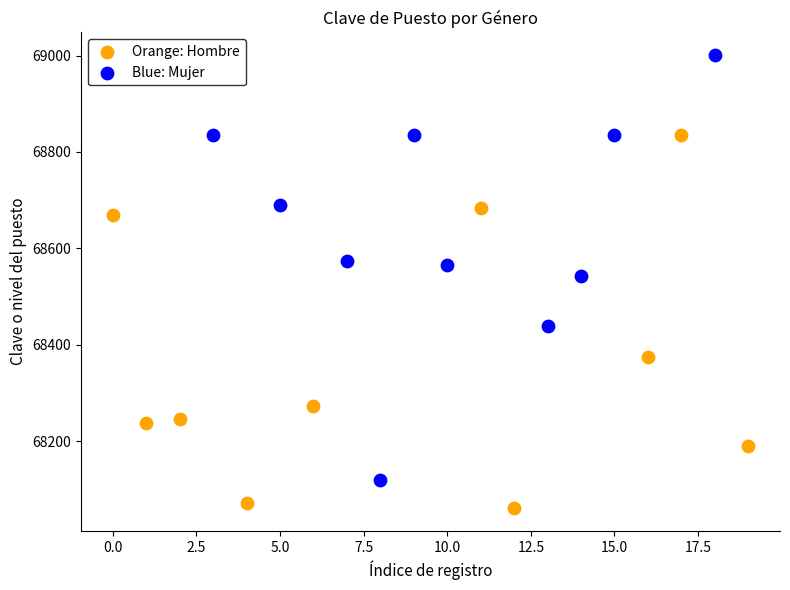

Which series reaches the maximum Y coordinate?

Blue: Mujer